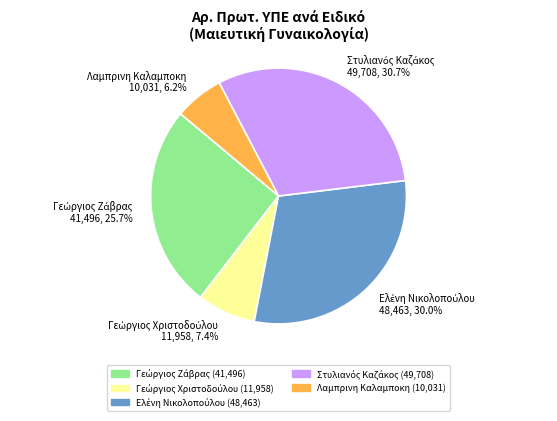

What is the smallest slice in the pie chart?

Λαμπρινη Καλαμποκη